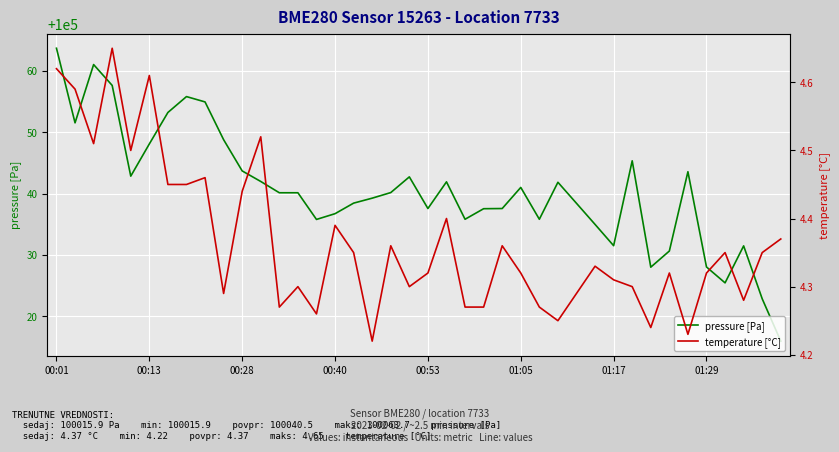

Reading left to right, list all the values displayed in this chart.

pressure [Pa]: 100063.7	100051.5	100061.0	100057.6	100042.8	100048.1	100053.2	100055.8	100054.9	100048.8	100043.7	100042.0	100040.1	100040.1	100035.8	100036.7	100038.4	100039.2	100040.2	100042.7	100037.6	100041.9	100035.8	100037.5	100037.6	100041.0	100035.8	100041.8	100038.4	100035.0	100031.5	100045.3	100028.0	100030.6	100043.6	100028.0	100025.4	100031.5	100022.8	100015.9
temperature [°C]: 4.6	4.6	4.5	4.7	4.5	4.6	4.5	4.5	4.5	4.3	4.4	4.5	4.3	4.3	4.3	4.4	4.3	4.2	4.4	4.3	4.3	4.4	4.3	4.3	4.4	4.3	4.3	4.2	4.3	4.3	4.3	4.3	4.2	4.3	4.2	4.3	4.3	4.3	4.3	4.4